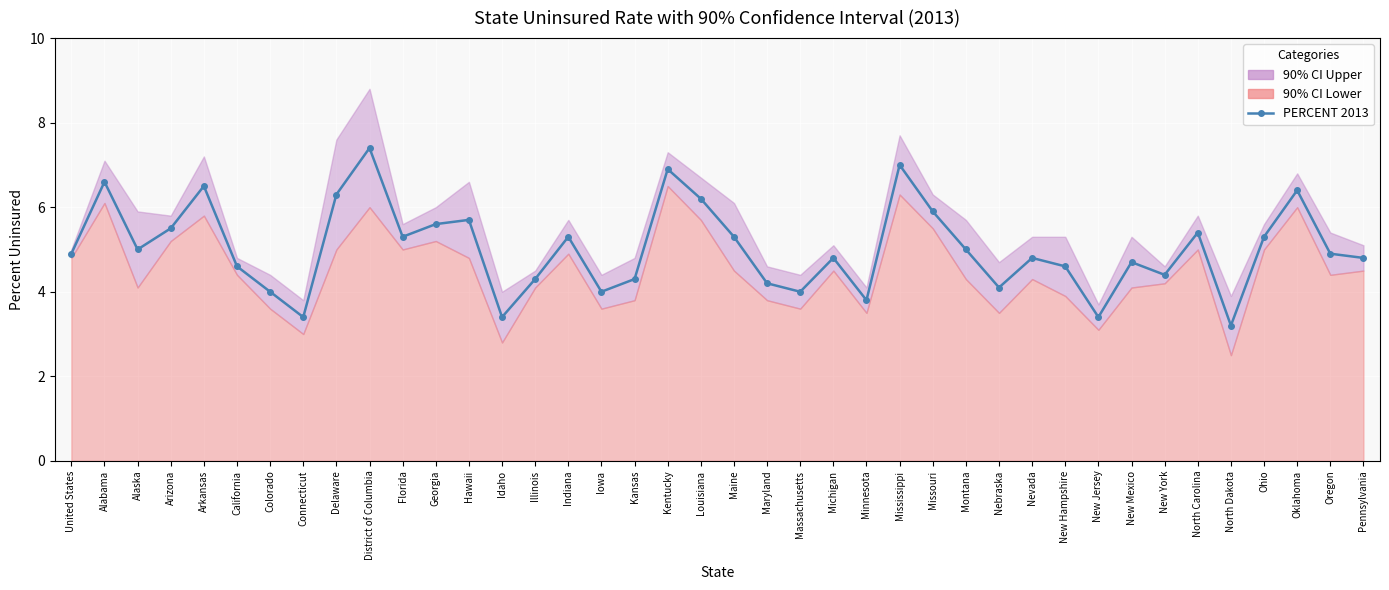

What value does the data have at Kansas?

4.3